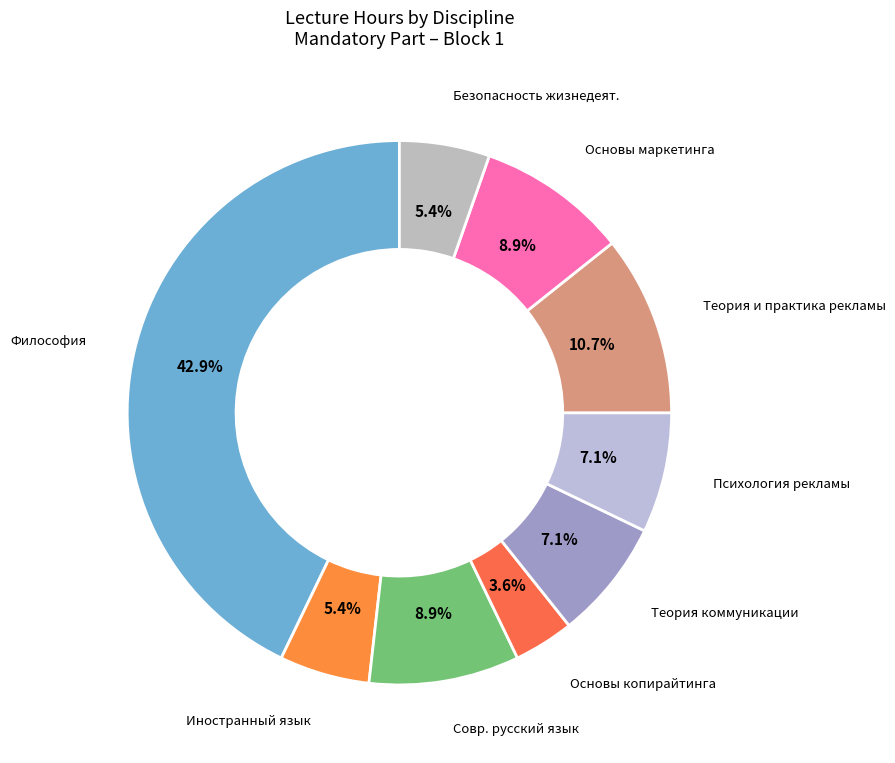

How many slices are in this pie chart?

9